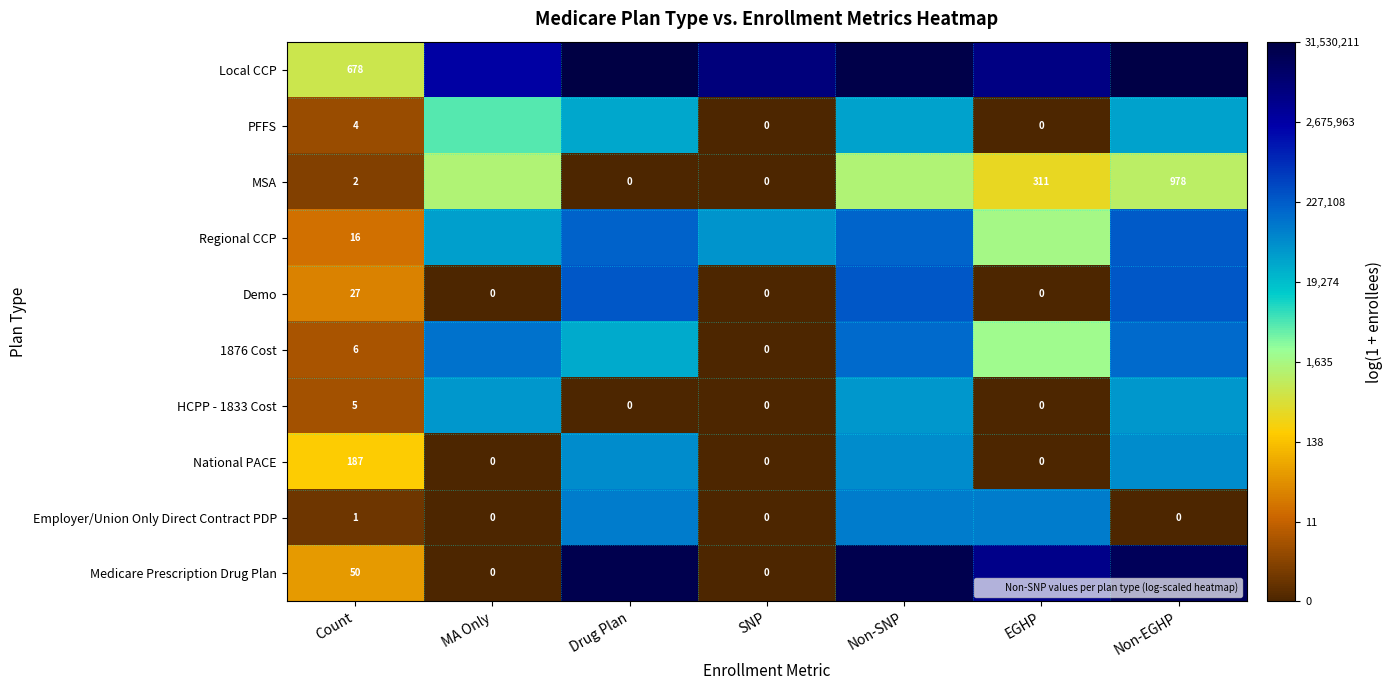

At which category is the sum across all series the highest?

Non-SNP